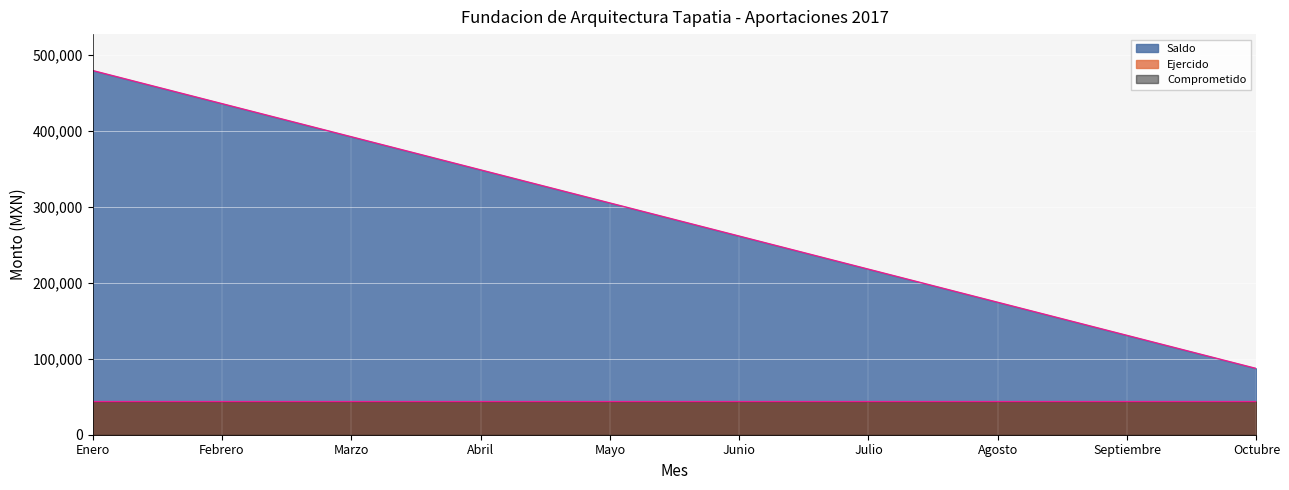

Between Agosto and Junio, which is larger?

Junio